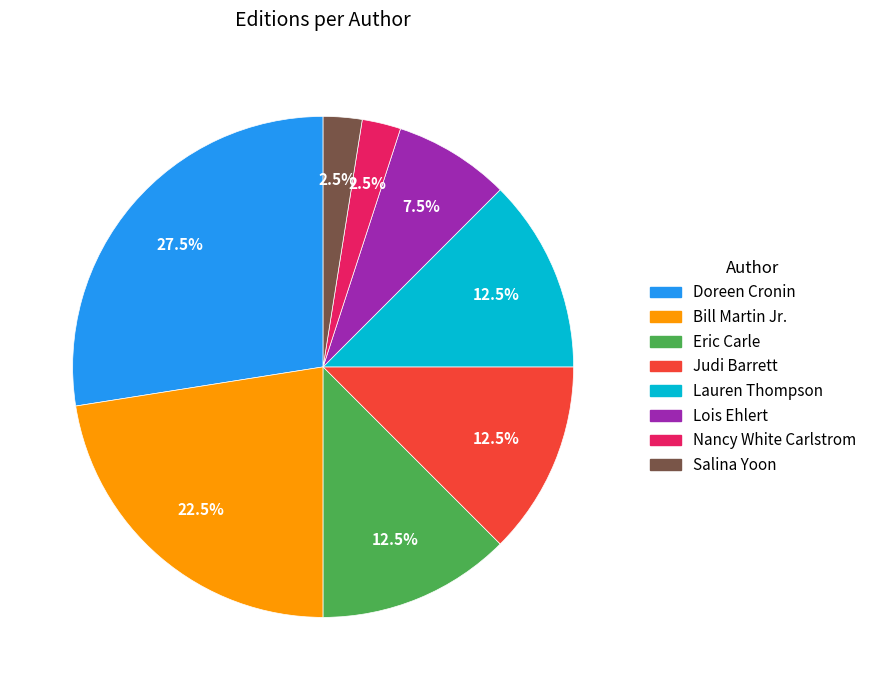

Is there a majority slice in this chart?

No